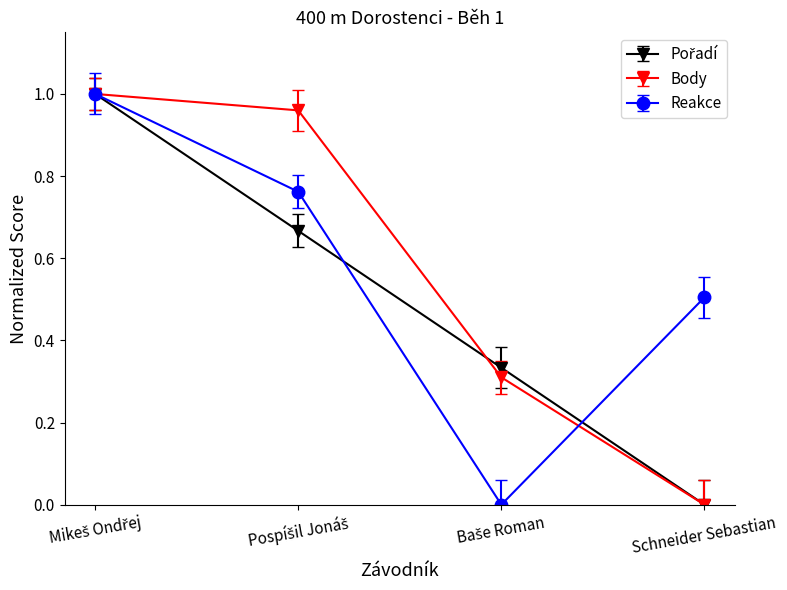

What is the sum of all Reakce values?

2.3